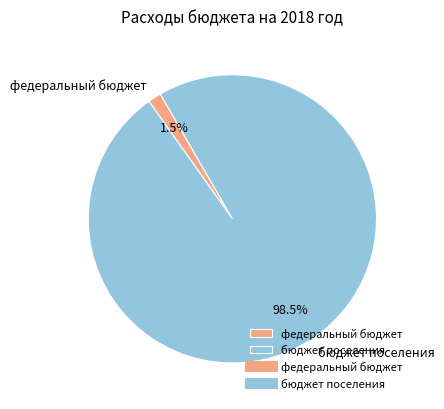

Rank the categories by value from highest to lowest.

бюджет поселения, федеральный бюджет